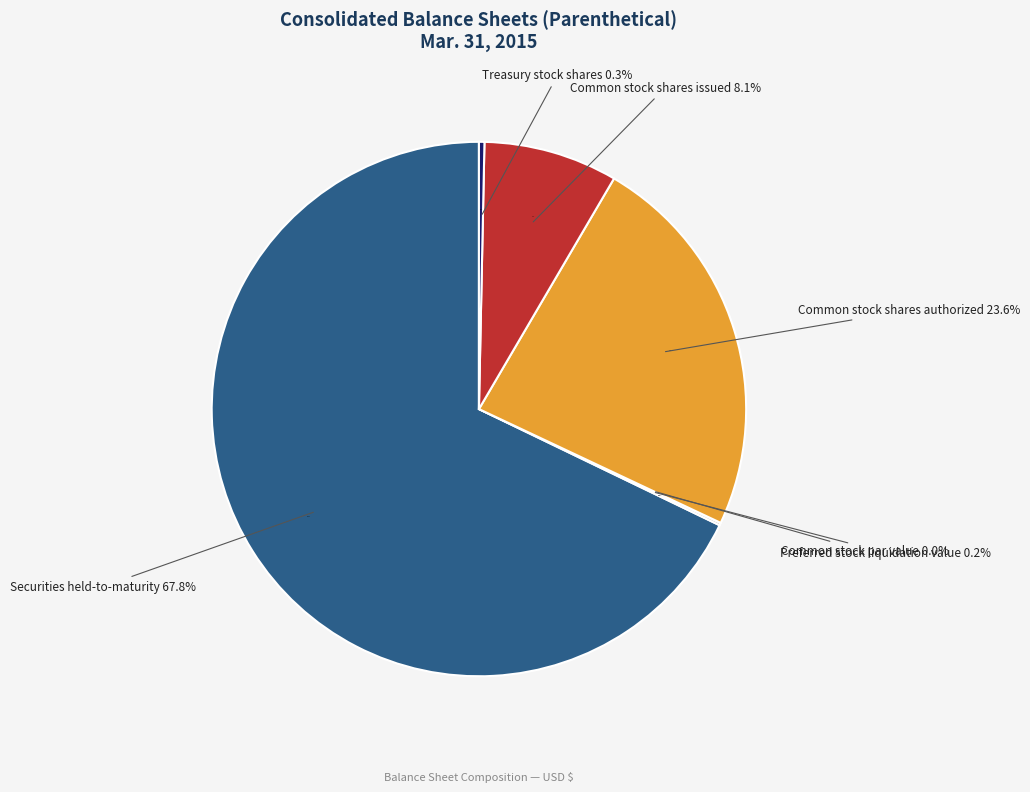

Which has a higher value, Preferred stock liquidation value or Common stock par value?

Preferred stock liquidation value